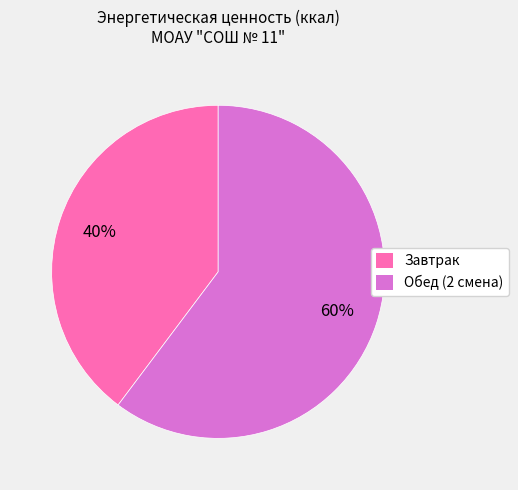

Is the sum of Завтрак and Обед (2 смена) greater than half?

Yes